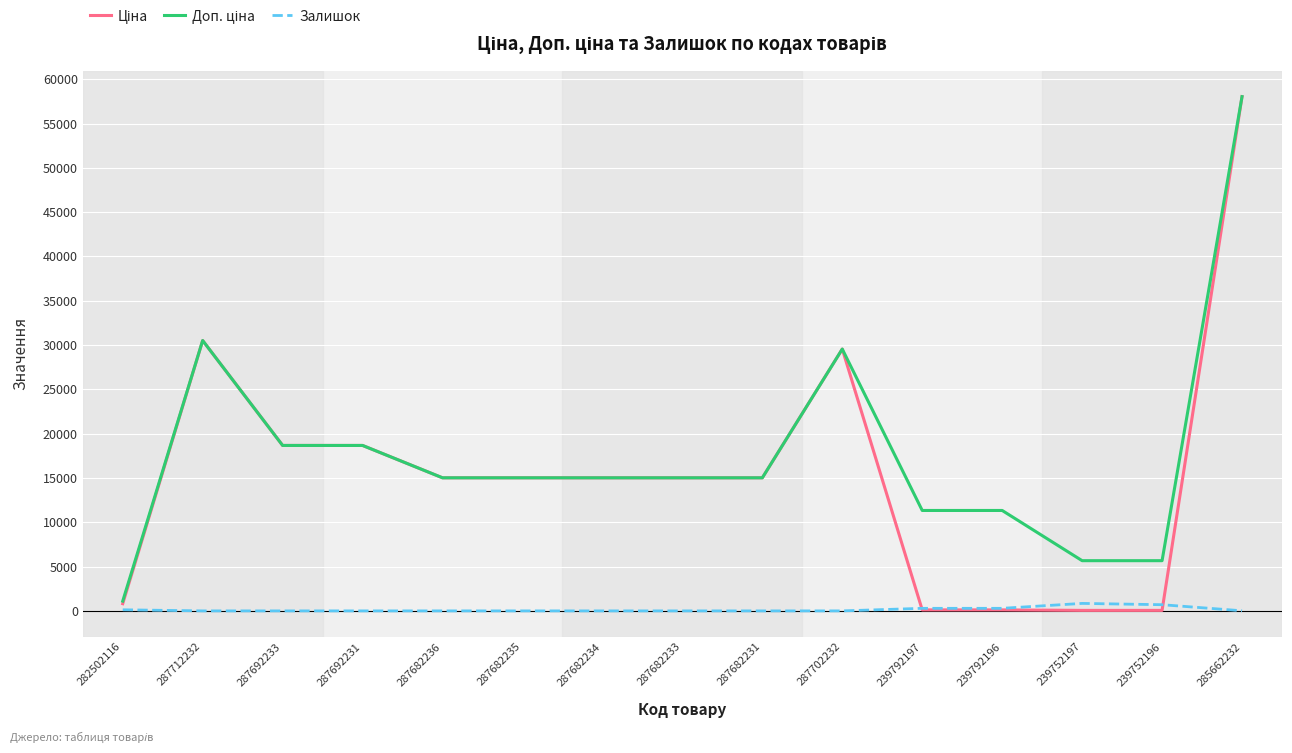

What is the greatest value displayed?

58037.0